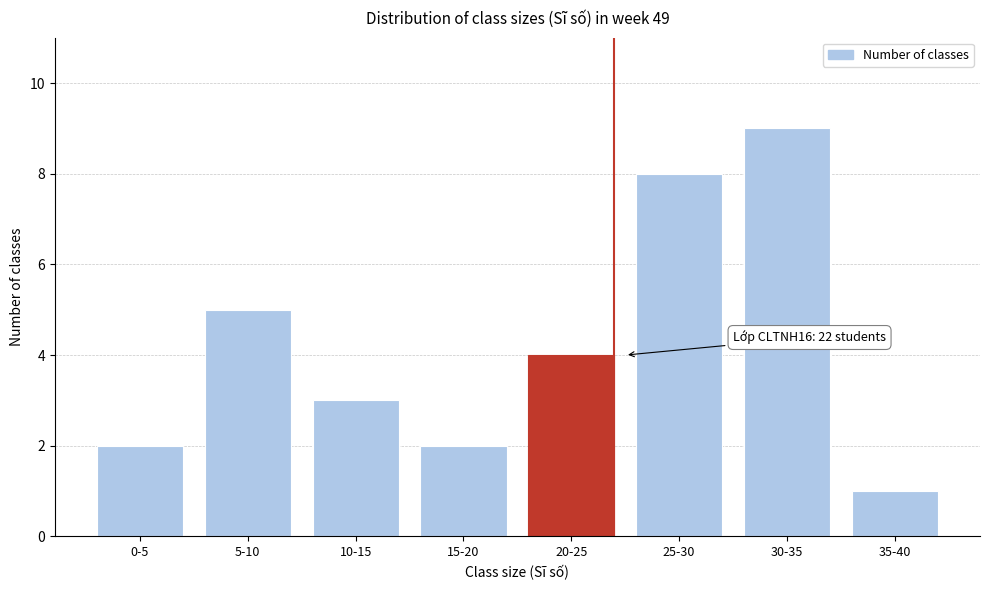

Reading right to left, transcribe all the data shown in this chart.

1	9	8	4	2	3	5	2